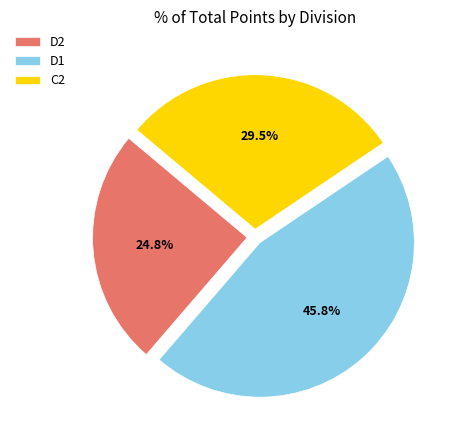

The D1 slice represents 1% of the pie. True or false?

False